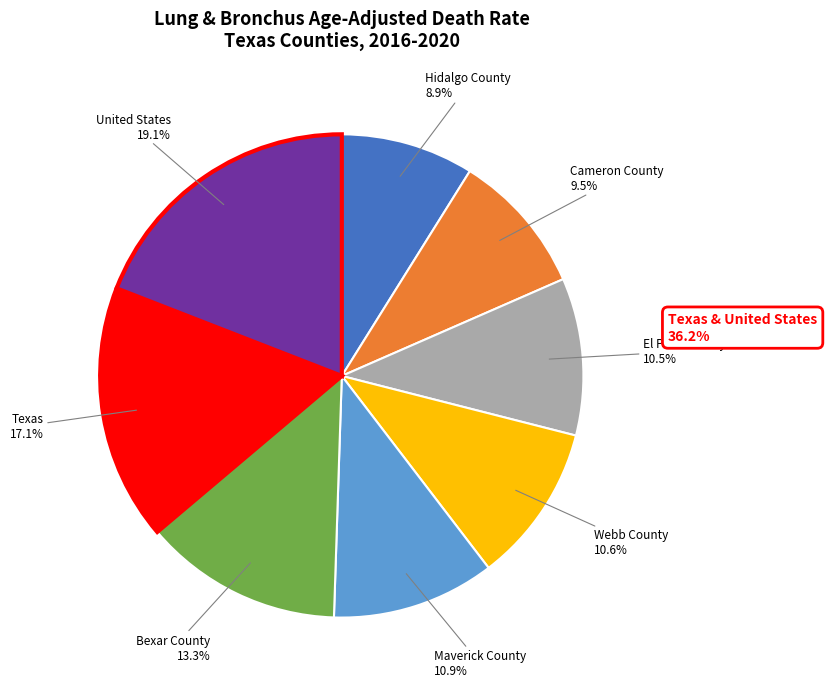

To the nearest percent, what percentage of the pie is Maverick County?

11%